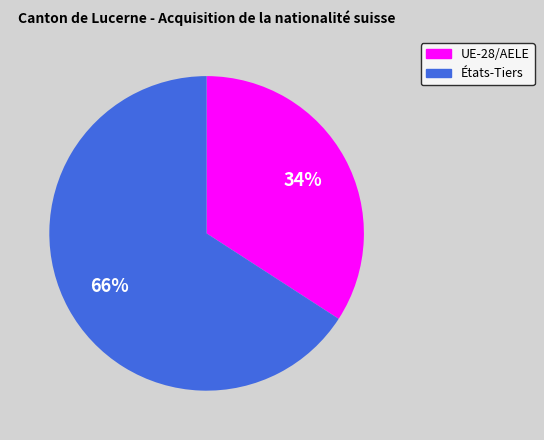

How many segments does this pie chart have?

2